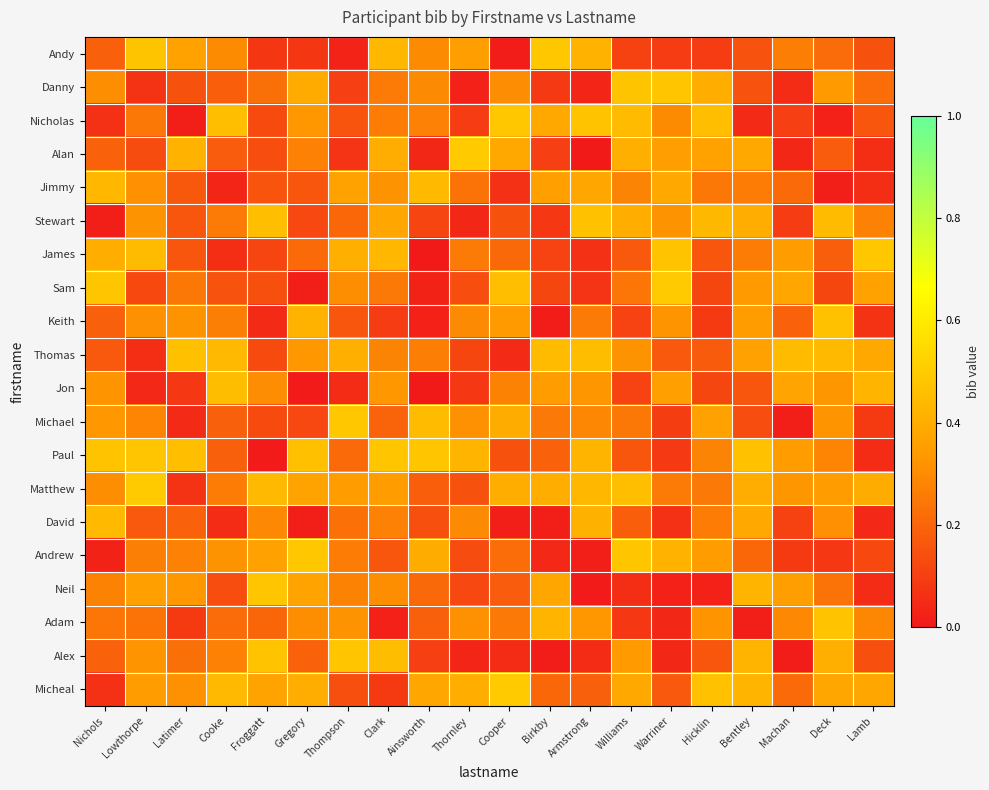

Reading left to right, transcribe all the data shown in this chart.

Andy: Nichols=0.2	Lowthorpe=0.5	Latimer=0.4	Cooke=0.3	Froggatt=0.1	Gregory=0.1	Thompson=0.0	Clark=0.4	Ainsworth=0.3	Thornley=0.4	Cooper=0.0	Birkby=0.5	Armstrong=0.4	Williams=0.1	Warriner=0.1	Hicklin=0.1	Bentley=0.2	Machan=0.3	Deck=0.2	Lamb=0.1
Danny: Nichols=0.3	Lowthorpe=0.1	Latimer=0.1	Cooke=0.2	Froggatt=0.2	Gregory=0.4	Thompson=0.1	Clark=0.3	Ainsworth=0.3	Thornley=0.0	Cooper=0.3	Birkby=0.1	Armstrong=0.0	Williams=0.5	Warriner=0.5	Hicklin=0.4	Bentley=0.2	Machan=0.0	Deck=0.3	Lamb=0.2
Nicholas: Nichols=0.1	Lowthorpe=0.2	Latimer=0.0	Cooke=0.5	Froggatt=0.1	Gregory=0.3	Thompson=0.2	Clark=0.3	Ainsworth=0.3	Thornley=0.1	Cooper=0.5	Birkby=0.4	Armstrong=0.5	Williams=0.4	Warriner=0.3	Hicklin=0.5	Bentley=0.0	Machan=0.1	Deck=0.0	Lamb=0.2
Alan: Nichols=0.2	Lowthorpe=0.1	Latimer=0.4	Cooke=0.2	Froggatt=0.1	Gregory=0.3	Thompson=0.1	Clark=0.4	Ainsworth=0.0	Thornley=0.5	Cooper=0.4	Birkby=0.1	Armstrong=0.0	Williams=0.4	Warriner=0.4	Hicklin=0.4	Bentley=0.4	Machan=0.0	Deck=0.2	Lamb=0.1
Jimmy: Nichols=0.4	Lowthorpe=0.3	Latimer=0.2	Cooke=0.0	Froggatt=0.2	Gregory=0.2	Thompson=0.4	Clark=0.3	Ainsworth=0.4	Thornley=0.2	Cooper=0.1	Birkby=0.4	Armstrong=0.4	Williams=0.3	Warriner=0.4	Hicklin=0.2	Bentley=0.3	Machan=0.2	Deck=0.0	Lamb=0.1
Stewart: Nichols=0.0	Lowthorpe=0.3	Latimer=0.2	Cooke=0.3	Froggatt=0.5	Gregory=0.1	Thompson=0.2	Clark=0.4	Ainsworth=0.1	Thornley=0.0	Cooper=0.1	Birkby=0.1	Armstrong=0.5	Williams=0.4	Warriner=0.3	Hicklin=0.4	Bentley=0.4	Machan=0.1	Deck=0.4	Lamb=0.3
James: Nichols=0.4	Lowthorpe=0.4	Latimer=0.2	Cooke=0.1	Froggatt=0.1	Gregory=0.2	Thompson=0.4	Clark=0.4	Ainsworth=0.0	Thornley=0.3	Cooper=0.2	Birkby=0.1	Armstrong=0.1	Williams=0.2	Warriner=0.5	Hicklin=0.2	Bentley=0.3	Machan=0.4	Deck=0.2	Lamb=0.5
Sam: Nichols=0.5	Lowthorpe=0.1	Latimer=0.2	Cooke=0.2	Froggatt=0.1	Gregory=0.0	Thompson=0.3	Clark=0.3	Ainsworth=0.0	Thornley=0.1	Cooper=0.5	Birkby=0.1	Armstrong=0.1	Williams=0.2	Warriner=0.5	Hicklin=0.1	Bentley=0.3	Machan=0.4	Deck=0.1	Lamb=0.4
Keith: Nichols=0.2	Lowthorpe=0.3	Latimer=0.3	Cooke=0.3	Froggatt=0.0	Gregory=0.4	Thompson=0.2	Clark=0.1	Ainsworth=0.0	Thornley=0.3	Cooper=0.3	Birkby=0.0	Armstrong=0.3	Williams=0.1	Warriner=0.3	Hicklin=0.1	Bentley=0.3	Machan=0.2	Deck=0.5	Lamb=0.1
Thomas: Nichols=0.2	Lowthorpe=0.1	Latimer=0.5	Cooke=0.4	Froggatt=0.1	Gregory=0.3	Thompson=0.4	Clark=0.3	Ainsworth=0.3	Thornley=0.1	Cooper=0.0	Birkby=0.4	Armstrong=0.5	Williams=0.3	Warriner=0.2	Hicklin=0.2	Bentley=0.4	Machan=0.4	Deck=0.4	Lamb=0.4
Jon: Nichols=0.3	Lowthorpe=0.0	Latimer=0.1	Cooke=0.4	Froggatt=0.3	Gregory=0.0	Thompson=0.1	Clark=0.3	Ainsworth=0.0	Thornley=0.1	Cooper=0.3	Birkby=0.3	Armstrong=0.3	Williams=0.1	Warriner=0.4	Hicklin=0.1	Bentley=0.2	Machan=0.4	Deck=0.3	Lamb=0.4
Michael: Nichols=0.3	Lowthorpe=0.3	Latimer=0.0	Cooke=0.2	Froggatt=0.1	Gregory=0.1	Thompson=0.5	Clark=0.2	Ainsworth=0.4	Thornley=0.3	Cooper=0.4	Birkby=0.3	Armstrong=0.3	Williams=0.2	Warriner=0.1	Hicklin=0.4	Bentley=0.1	Machan=0.0	Deck=0.3	Lamb=0.1
Paul: Nichols=0.5	Lowthorpe=0.5	Latimer=0.5	Cooke=0.2	Froggatt=0.0	Gregory=0.5	Thompson=0.2	Clark=0.5	Ainsworth=0.5	Thornley=0.4	Cooper=0.1	Birkby=0.2	Armstrong=0.4	Williams=0.2	Warriner=0.1	Hicklin=0.3	Bentley=0.5	Machan=0.3	Deck=0.3	Lamb=0.0
Matthew: Nichols=0.3	Lowthorpe=0.5	Latimer=0.1	Cooke=0.3	Froggatt=0.4	Gregory=0.4	Thompson=0.3	Clark=0.4	Ainsworth=0.2	Thornley=0.1	Cooper=0.4	Birkby=0.4	Armstrong=0.4	Williams=0.5	Warriner=0.3	Hicklin=0.3	Bentley=0.4	Machan=0.3	Deck=0.4	Lamb=0.4
David: Nichols=0.4	Lowthorpe=0.2	Latimer=0.2	Cooke=0.0	Froggatt=0.3	Gregory=0.0	Thompson=0.2	Clark=0.3	Ainsworth=0.1	Thornley=0.3	Cooper=0.0	Birkby=0.0	Armstrong=0.4	Williams=0.2	Warriner=0.1	Hicklin=0.3	Bentley=0.4	Machan=0.1	Deck=0.3	Lamb=0.0
Andrew: Nichols=0.0	Lowthorpe=0.3	Latimer=0.3	Cooke=0.3	Froggatt=0.4	Gregory=0.5	Thompson=0.3	Clark=0.2	Ainsworth=0.4	Thornley=0.1	Cooper=0.2	Birkby=0.0	Armstrong=0.0	Williams=0.5	Warriner=0.4	Hicklin=0.3	Bentley=0.2	Machan=0.1	Deck=0.1	Lamb=0.1
Neil: Nichols=0.3	Lowthorpe=0.4	Latimer=0.3	Cooke=0.1	Froggatt=0.5	Gregory=0.4	Thompson=0.3	Clark=0.3	Ainsworth=0.2	Thornley=0.1	Cooper=0.2	Birkby=0.4	Armstrong=0.0	Williams=0.1	Warriner=0.0	Hicklin=0.0	Bentley=0.4	Machan=0.4	Deck=0.2	Lamb=0.0
Adam: Nichols=0.2	Lowthorpe=0.2	Latimer=0.1	Cooke=0.2	Froggatt=0.2	Gregory=0.3	Thompson=0.3	Clark=0.0	Ainsworth=0.2	Thornley=0.3	Cooper=0.3	Birkby=0.4	Armstrong=0.3	Williams=0.1	Warriner=0.0	Hicklin=0.3	Bentley=0.0	Machan=0.3	Deck=0.5	Lamb=0.3
Alex: Nichols=0.2	Lowthorpe=0.3	Latimer=0.2	Cooke=0.3	Froggatt=0.5	Gregory=0.2	Thompson=0.5	Clark=0.5	Ainsworth=0.1	Thornley=0.0	Cooper=0.1	Birkby=0.0	Armstrong=0.0	Williams=0.3	Warriner=0.0	Hicklin=0.2	Bentley=0.4	Machan=0.0	Deck=0.4	Lamb=0.1
Micheal: Nichols=0.1	Lowthorpe=0.3	Latimer=0.3	Cooke=0.4	Froggatt=0.4	Gregory=0.4	Thompson=0.1	Clark=0.1	Ainsworth=0.4	Thornley=0.4	Cooper=0.5	Birkby=0.2	Armstrong=0.2	Williams=0.4	Warriner=0.2	Hicklin=0.5	Bentley=0.4	Machan=0.2	Deck=0.4	Lamb=0.4